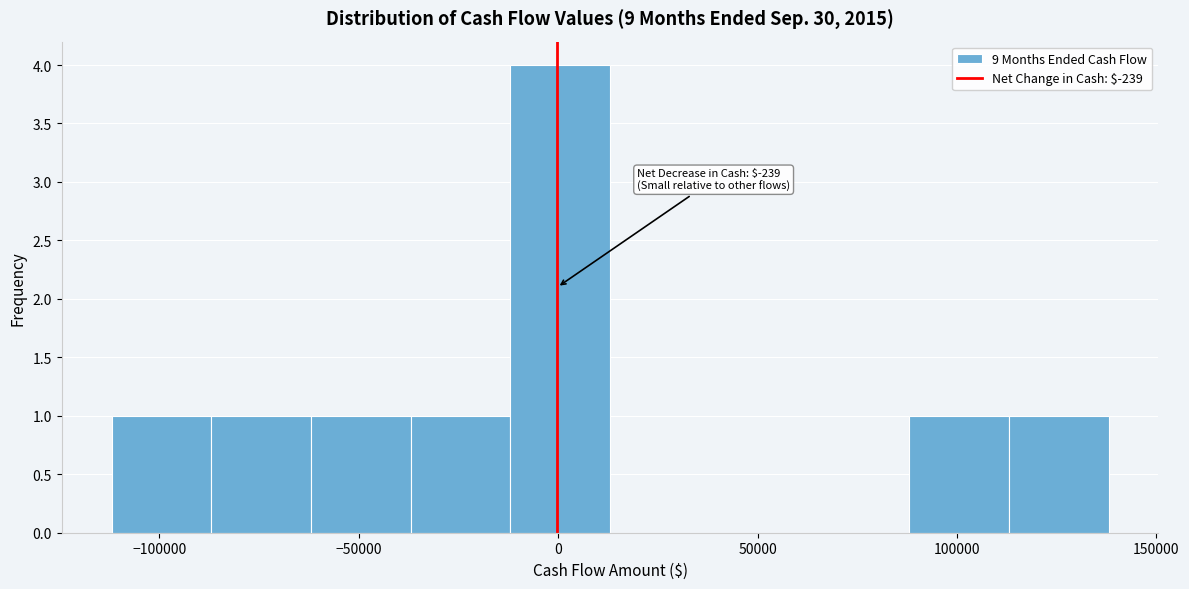

Which range on the x-axis has the tallest bar?

-10000 to 15000